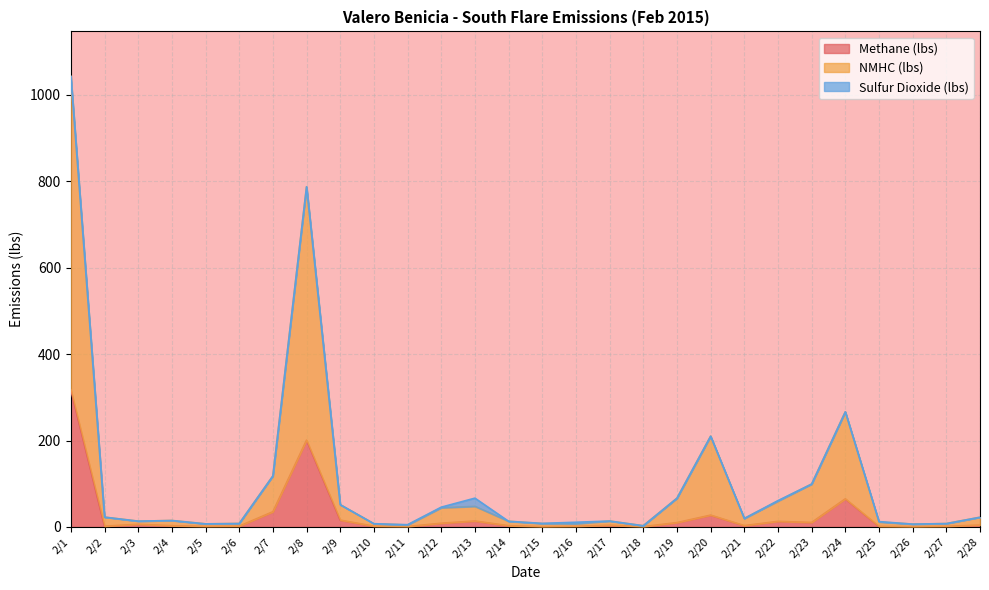

What is the highest value of the Methane (lbs) series?

317.4